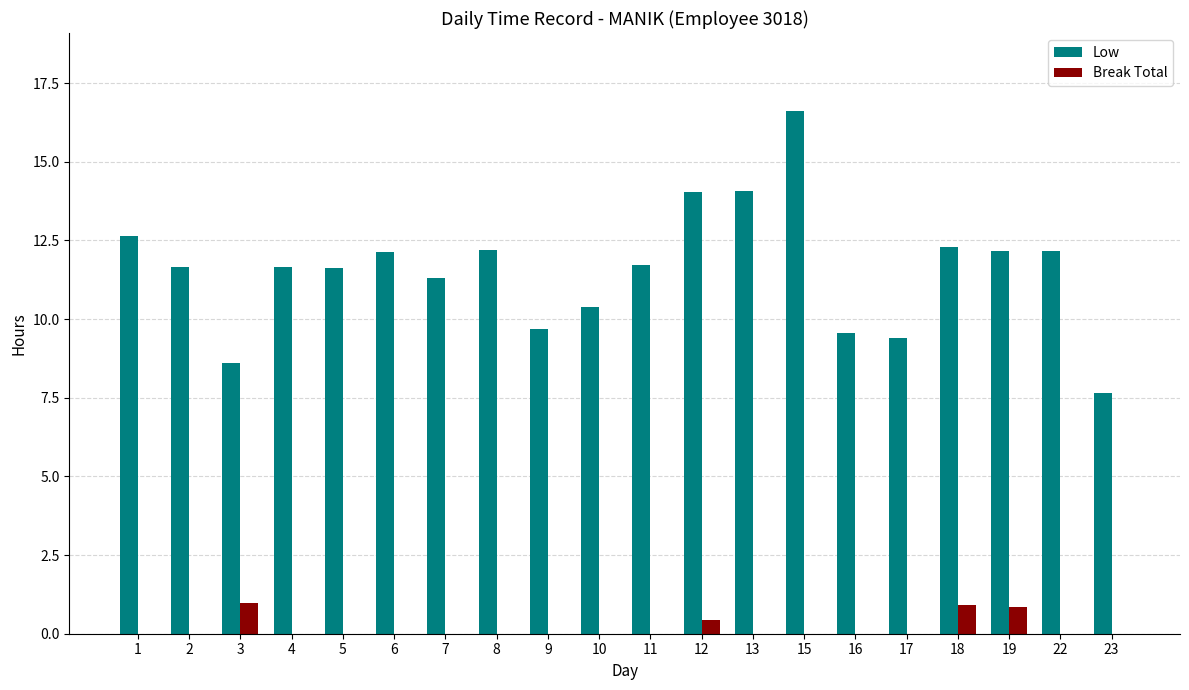

How many groups of bars are there?

20